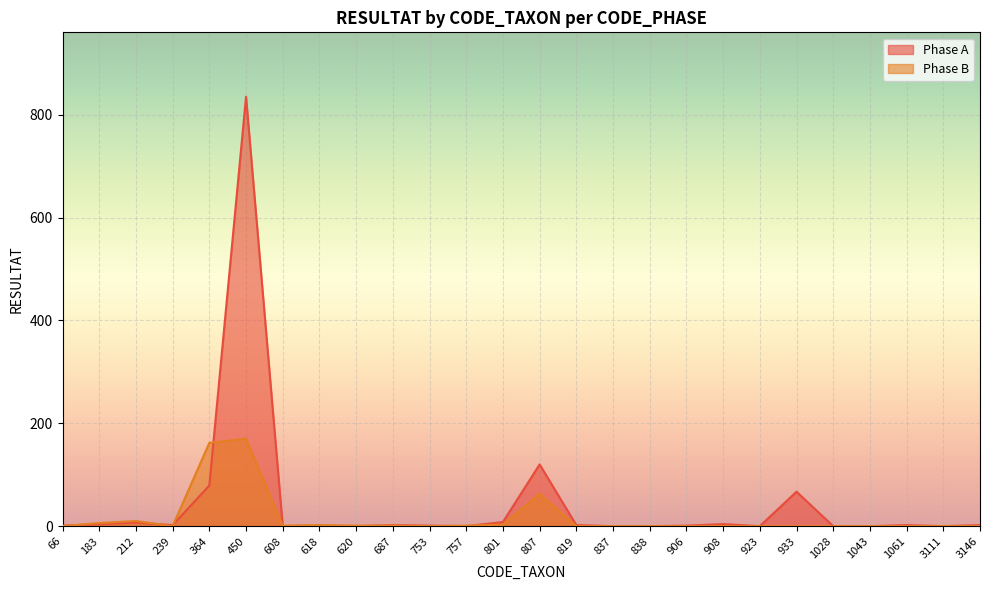

In Phase B, how many points are higher than both neighbors (excluding endpoints)?

4